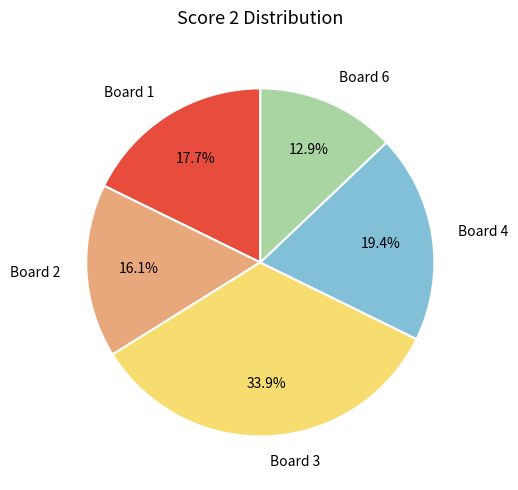

Is it true that Board 4 is 12% of the pie?

False